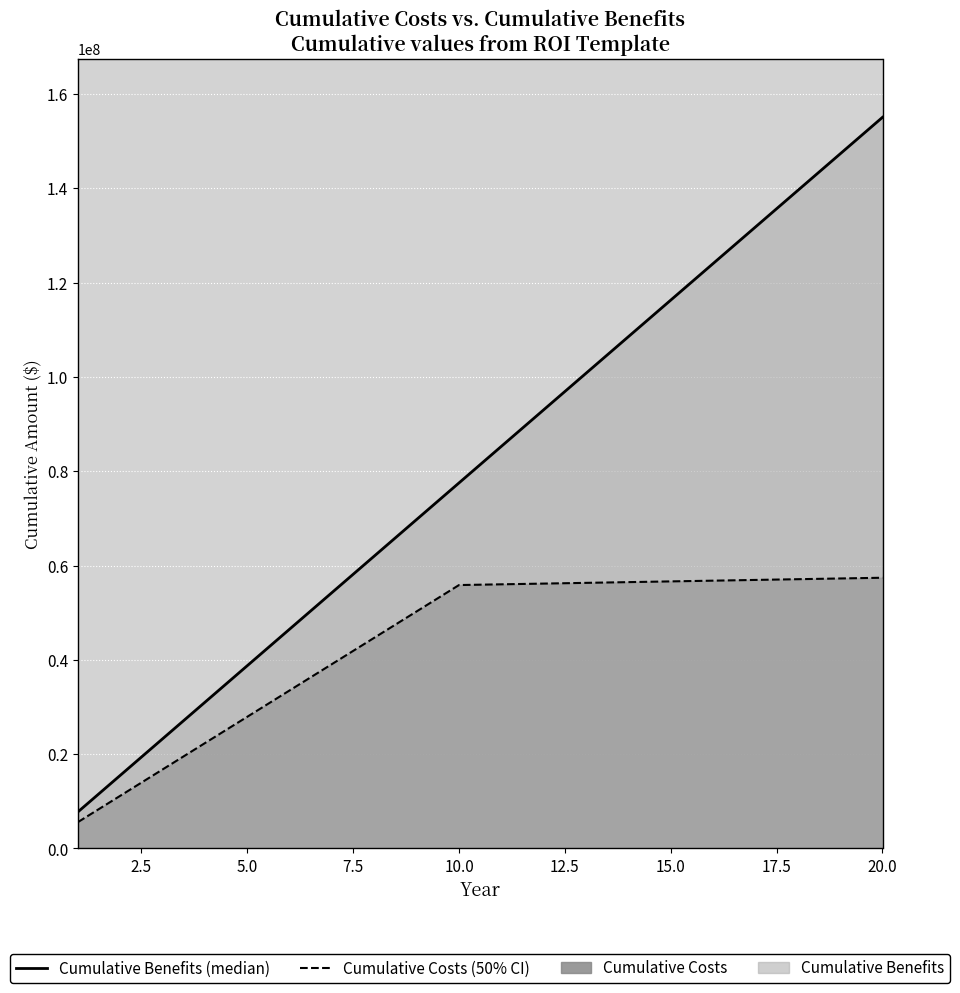

What is the value of the Cumulative Benefits point at the 15th from the left?

116289000.0